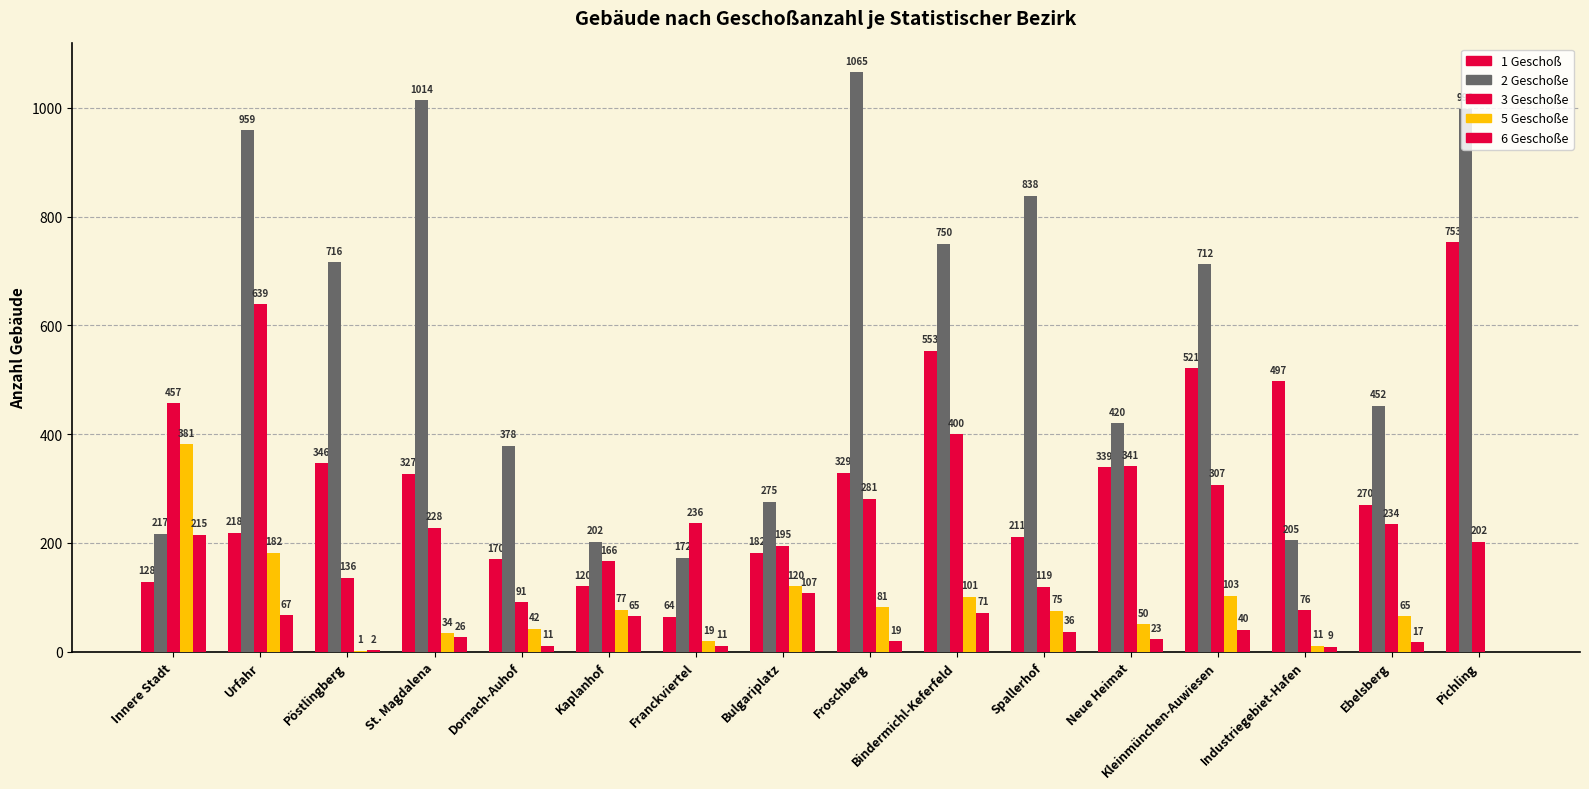

How many categories are shown in the chart?

16